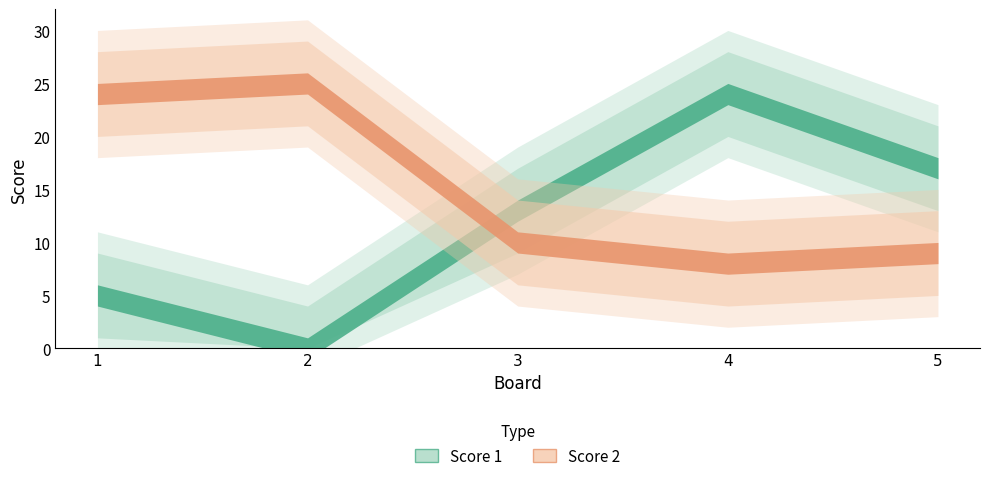

What is the value of the Score 2 point at the 3rd from the left?

10